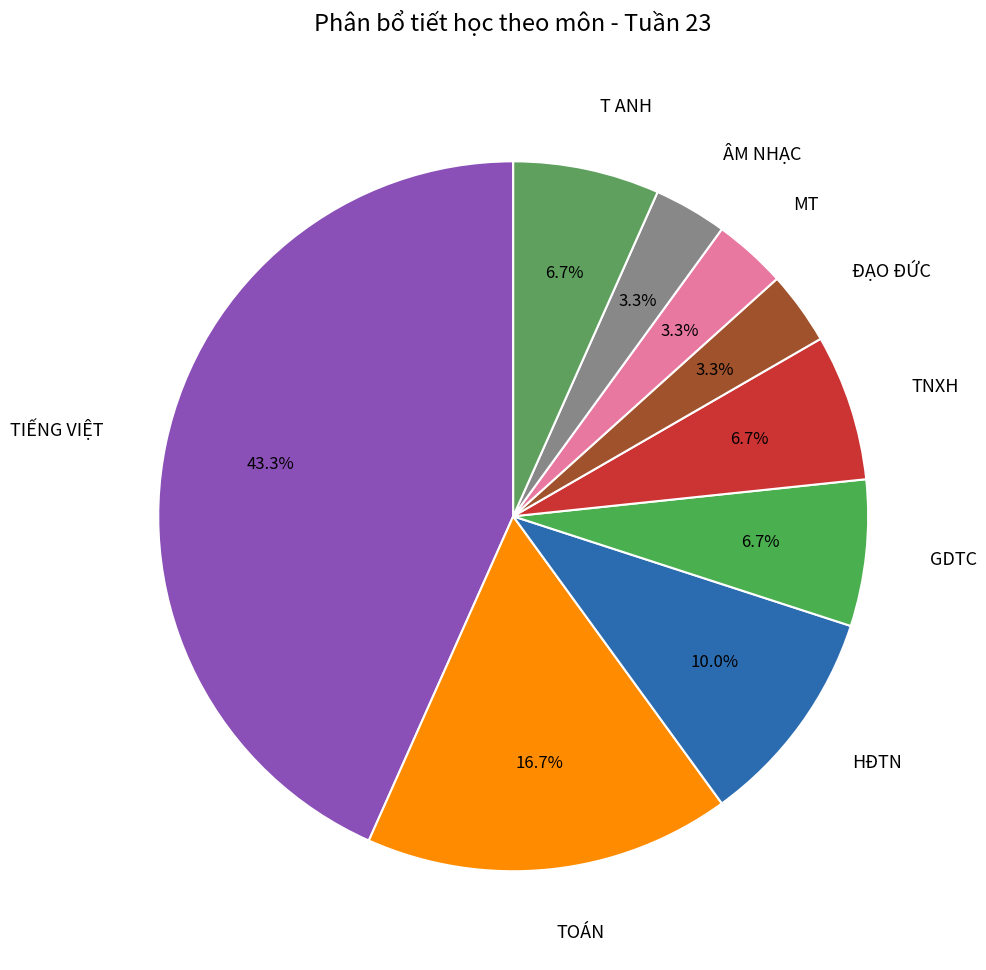

Does GDTC account for over 50% of the chart?

No